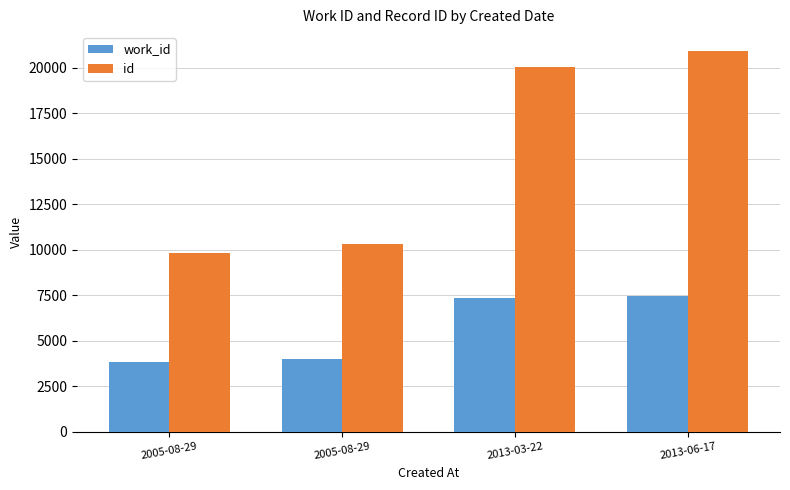

Count the number of data series in this chart.

2